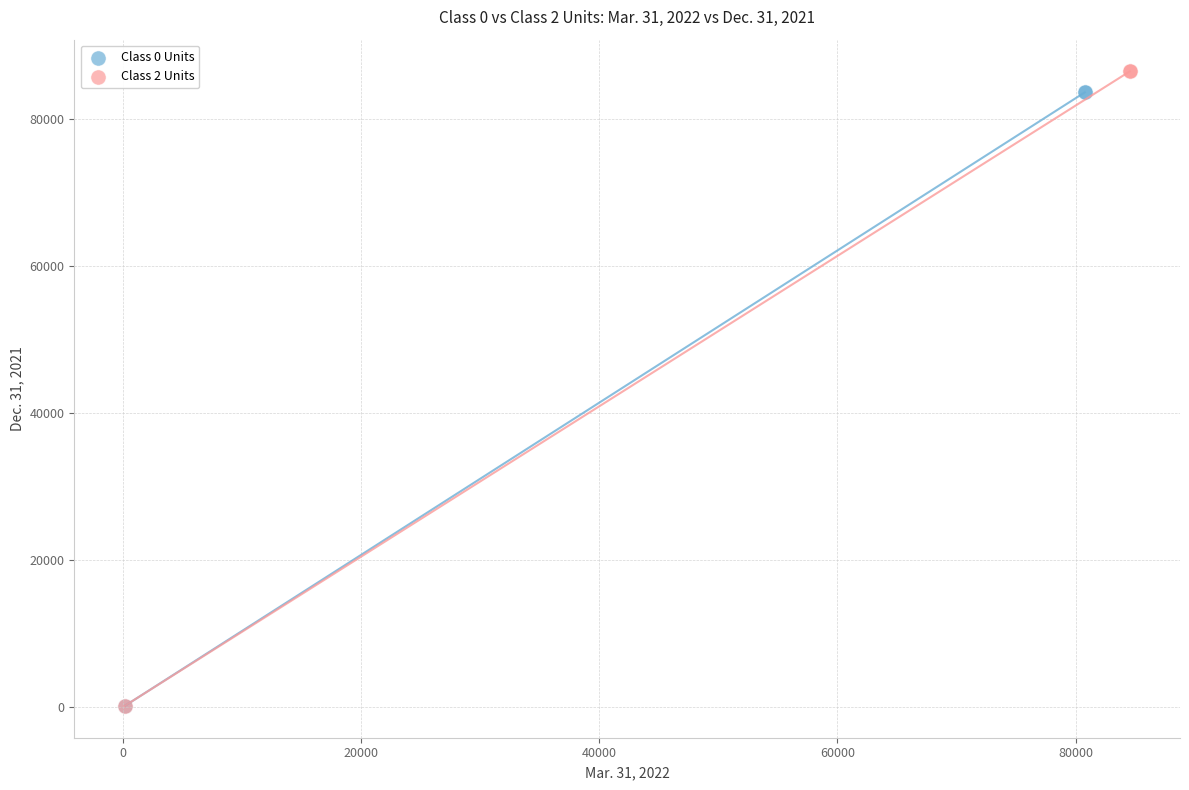

Which series reaches the maximum Y coordinate?

Class 2 Units